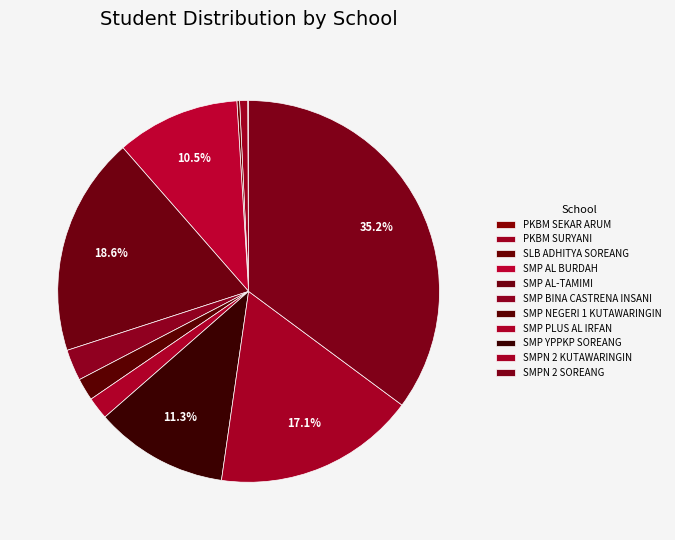

Which category has the biggest portion of the pie?

SMPN 2 SOREANG